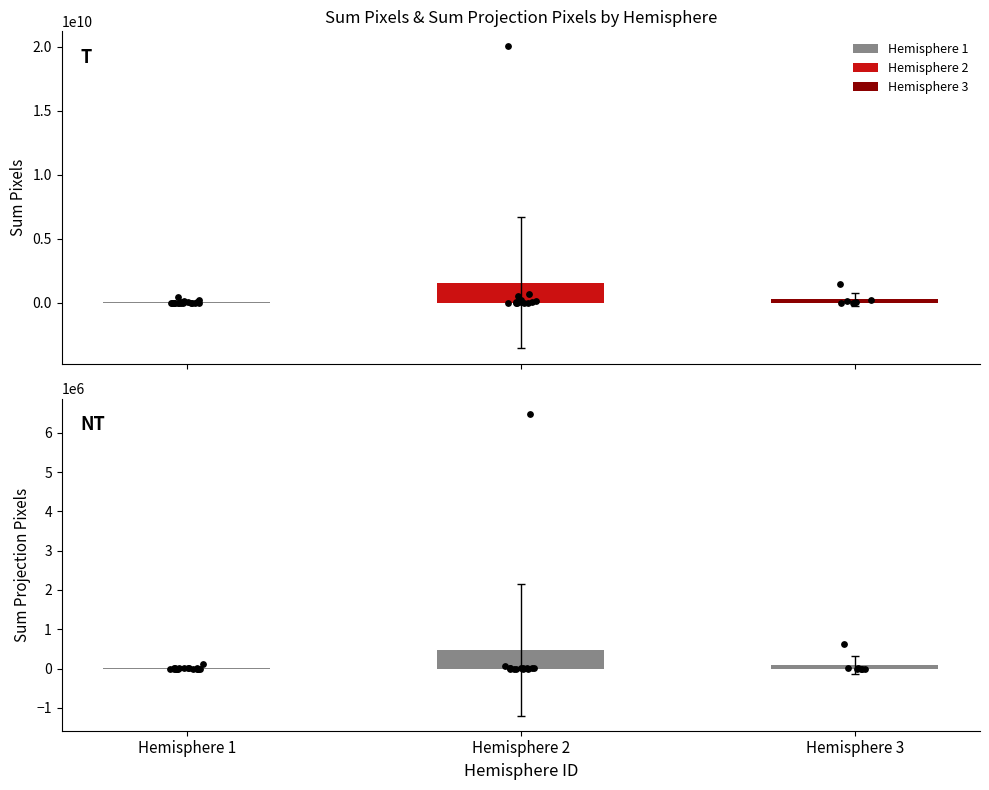

Which series has the largest total across all categories?

Hemisphere 2 (sum_pixels)